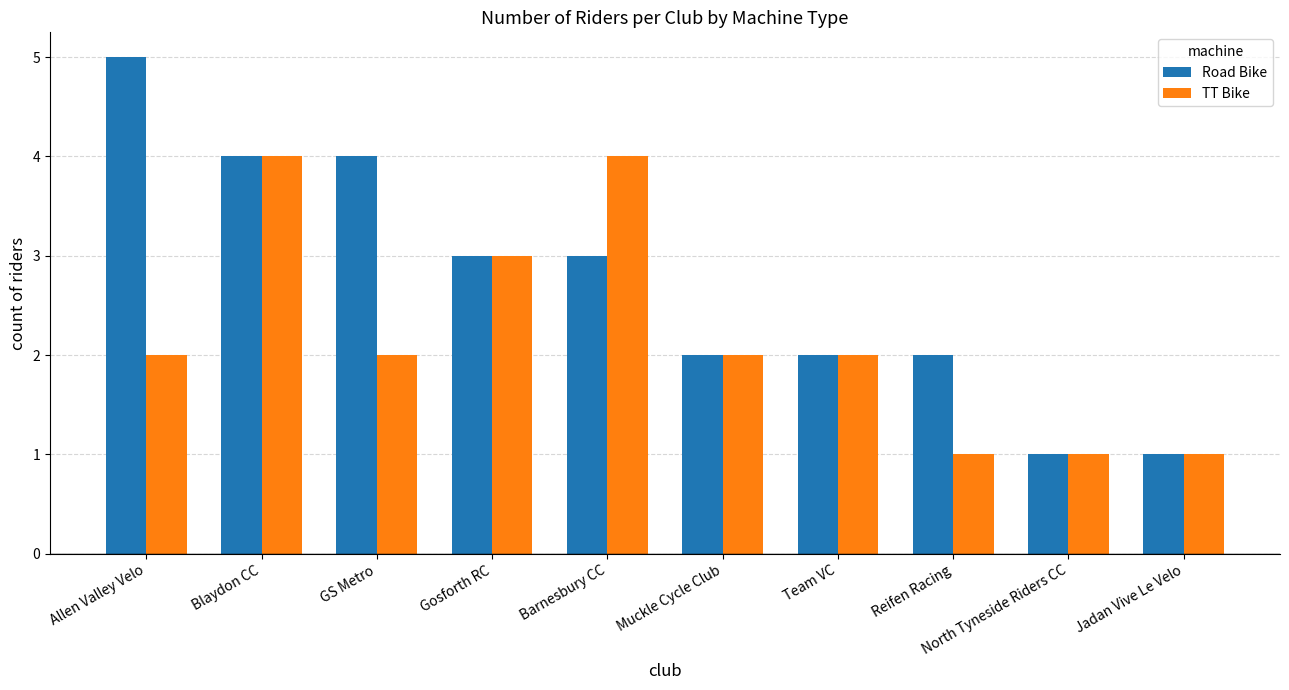

What is the minimum value shown in the chart?

1